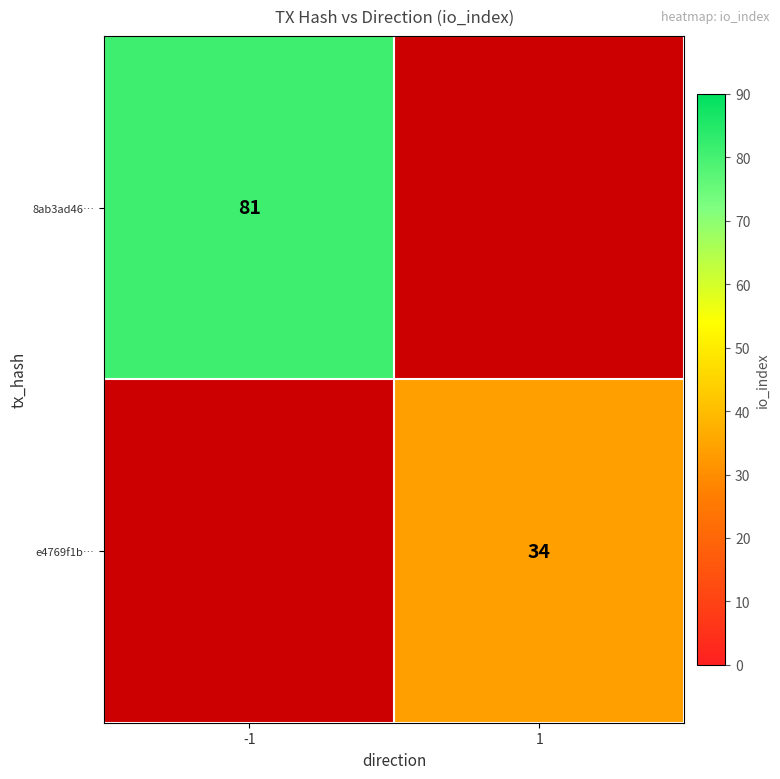

What is the maximum value shown in the chart?

81